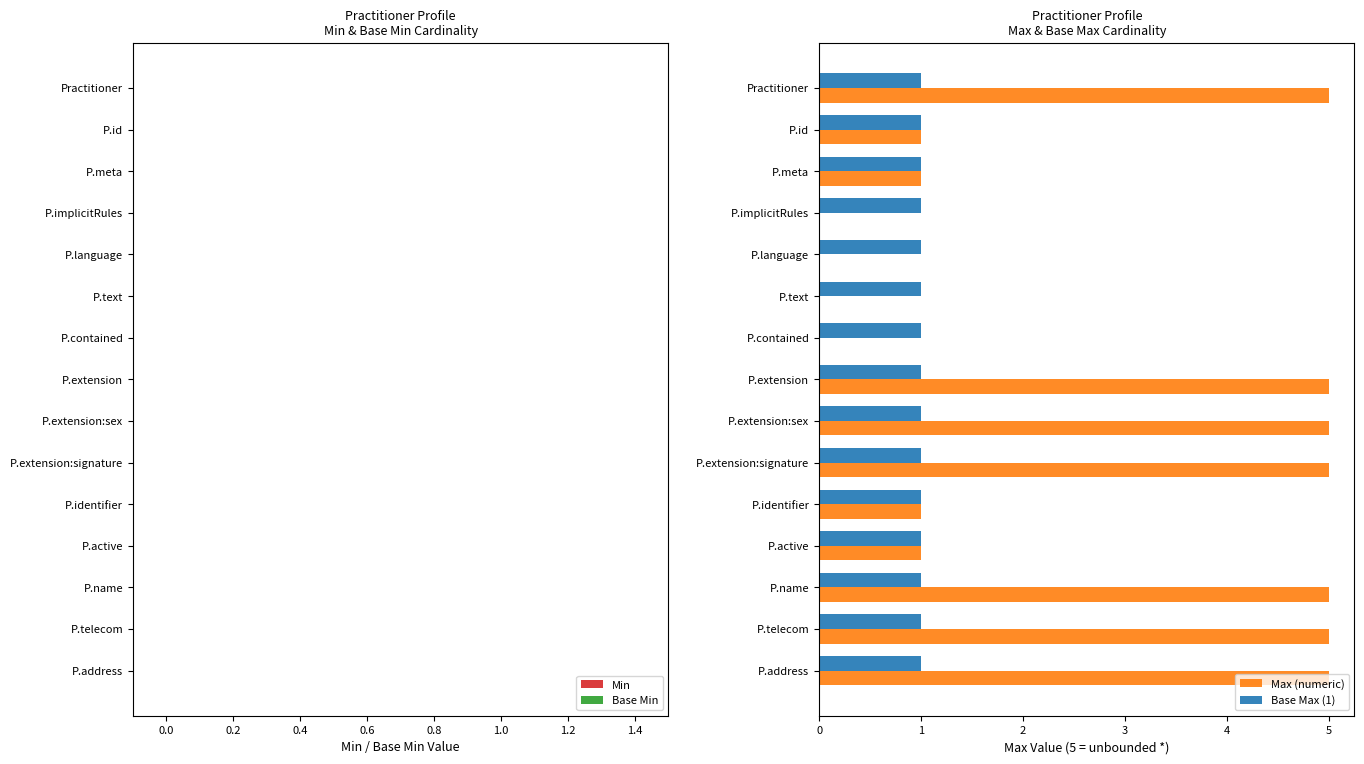

How many distinct data groups are displayed?

2